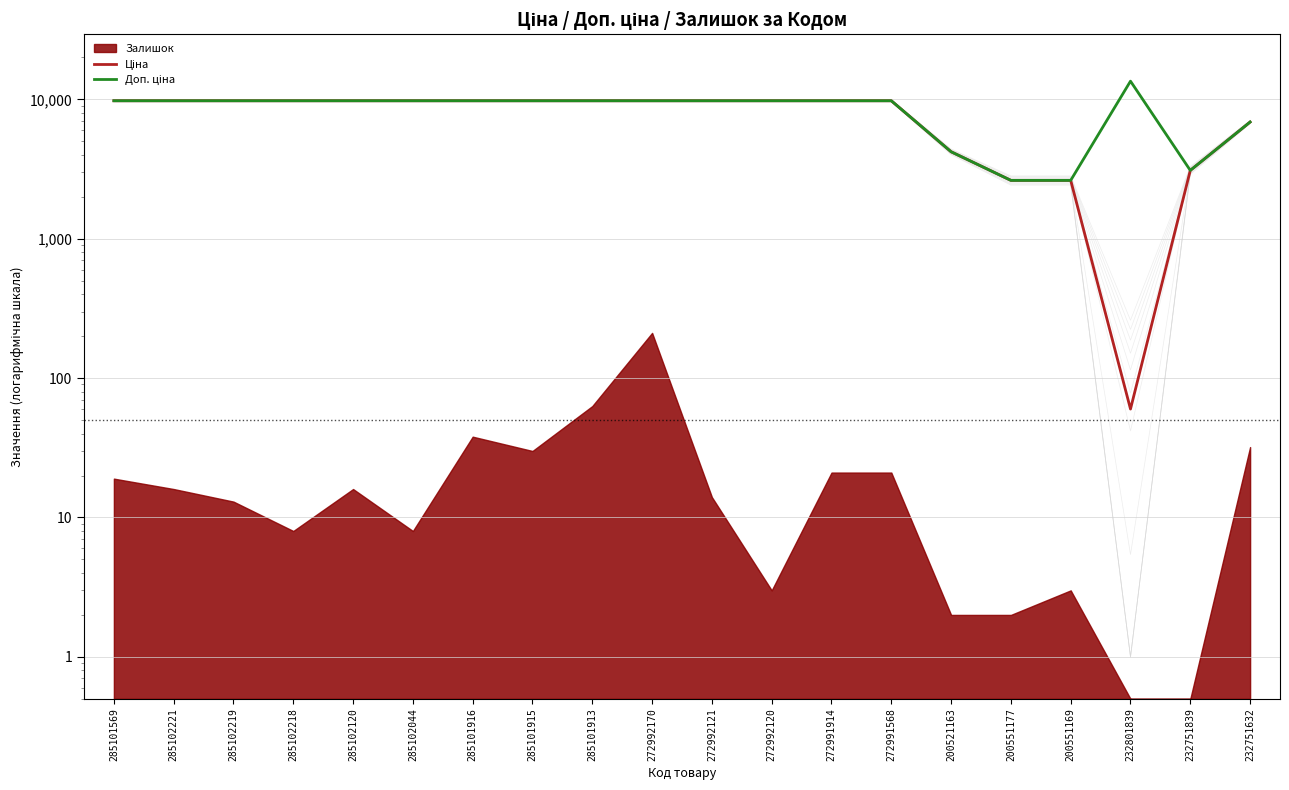

Does the chart have visible grid lines?

Yes